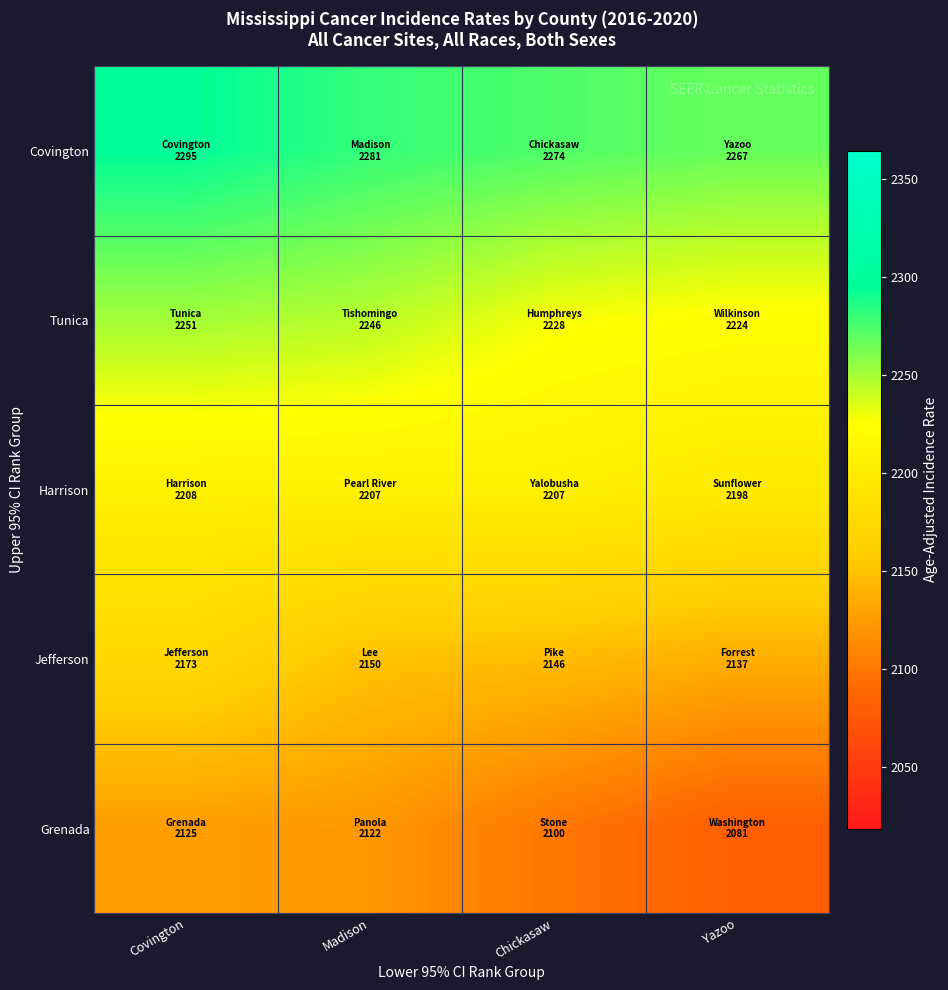

What is the maximum value shown in the chart?

2295.4